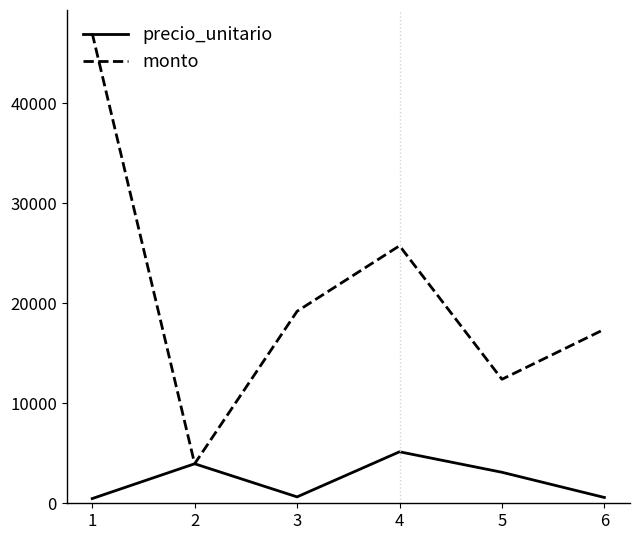

The precio_unitario series shows 1356 at 4. True or false?

False